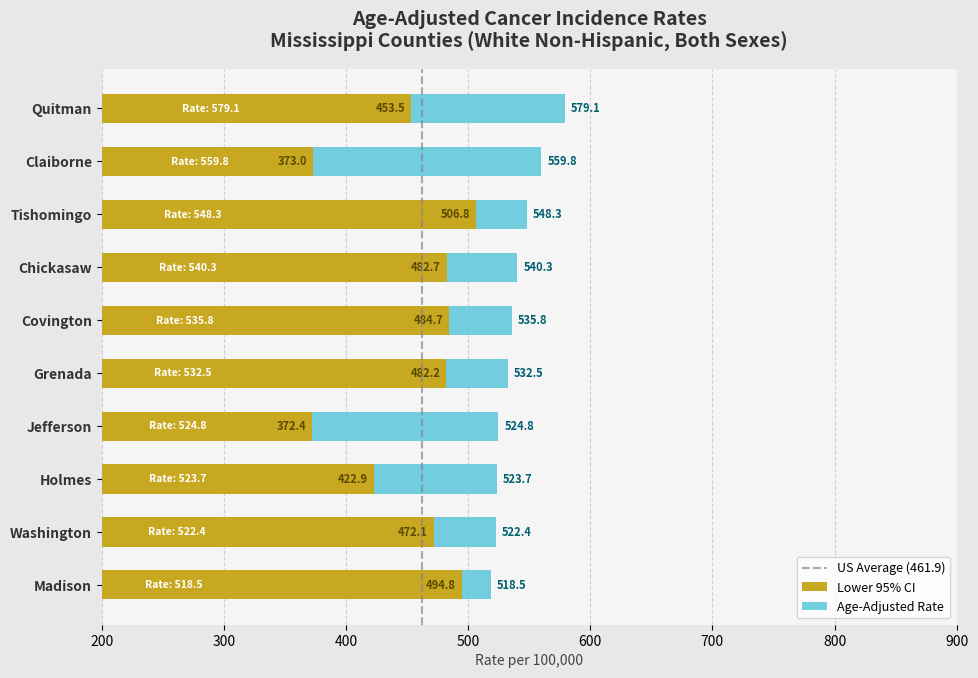

Which category has the highest value in the Lower CI series?

Tishomingo